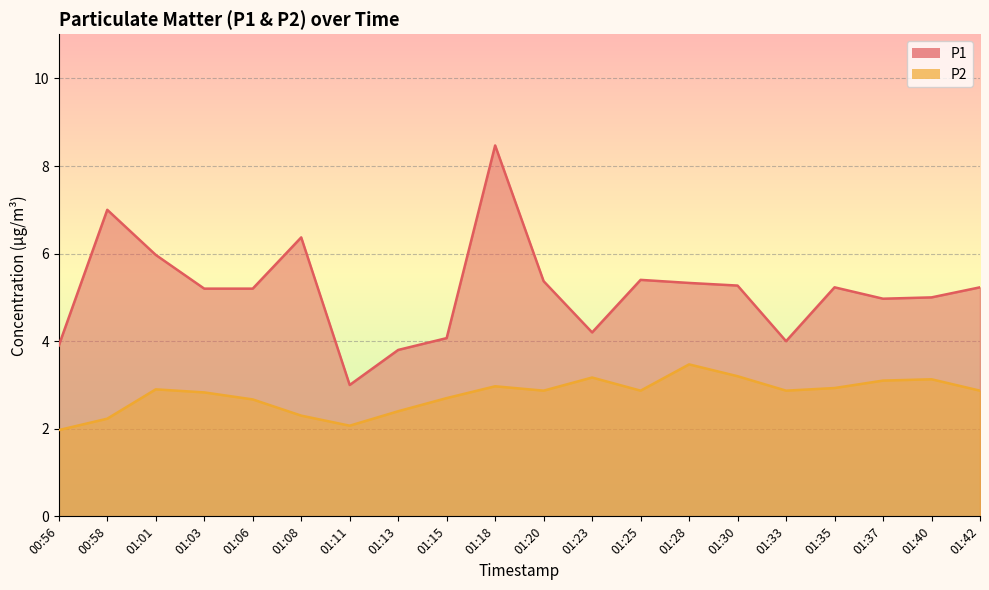

What is the label of the 14th point from the right?

01:11